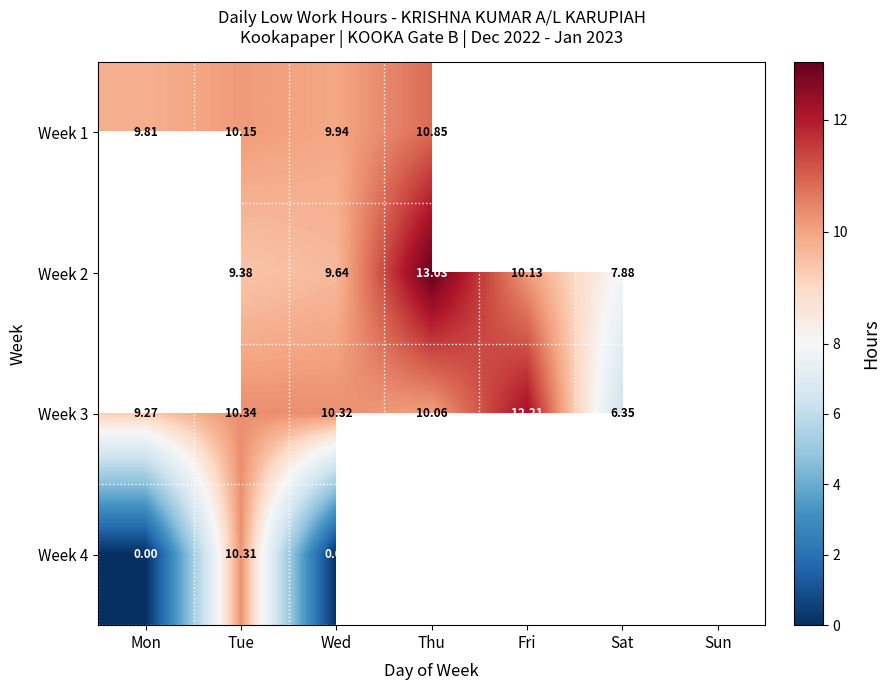

How many values in the Week 1 series exceed 10?

2